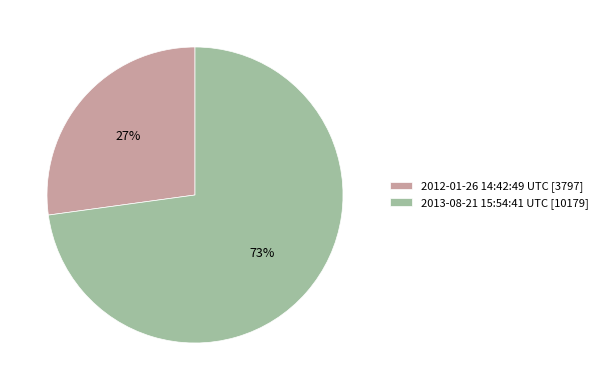

To the nearest percent, what is the average slice percentage?

50%